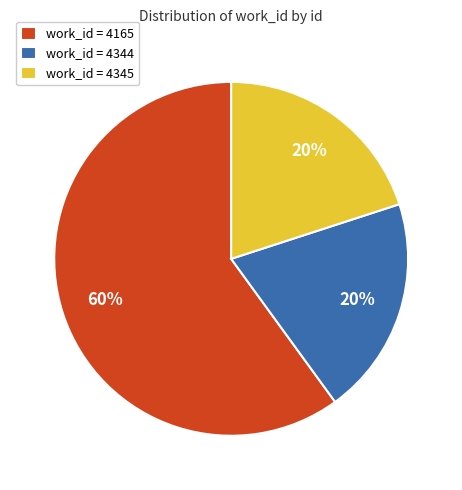

Is it true that work_id = 4165 is 75% of the pie?

False